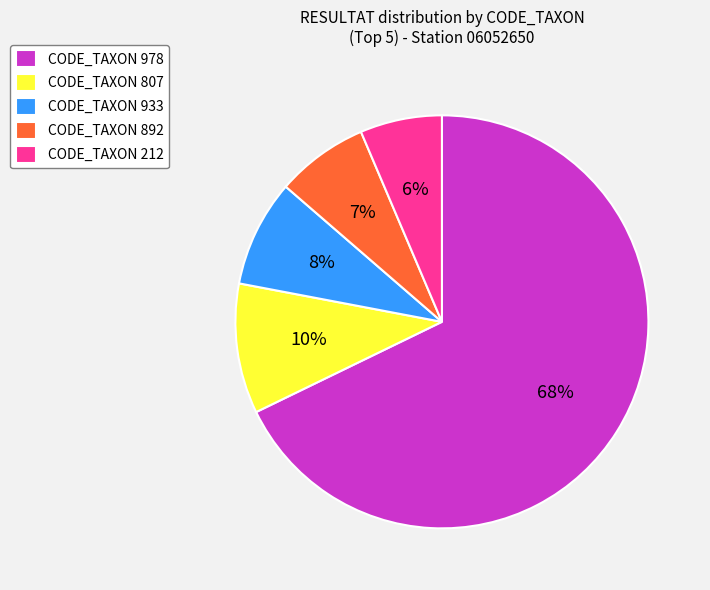

Between CODE_TAXON 892 and CODE_TAXON 807, which is larger?

CODE_TAXON 807